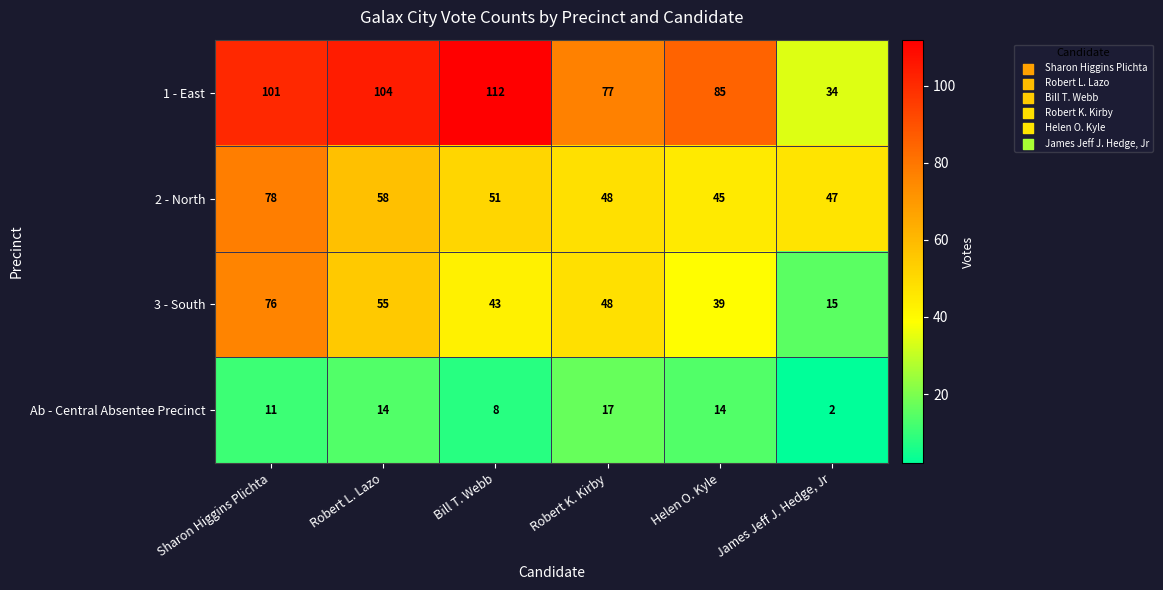

The 2 - North series shows 45 at Helen O. Kyle. True or false?

True